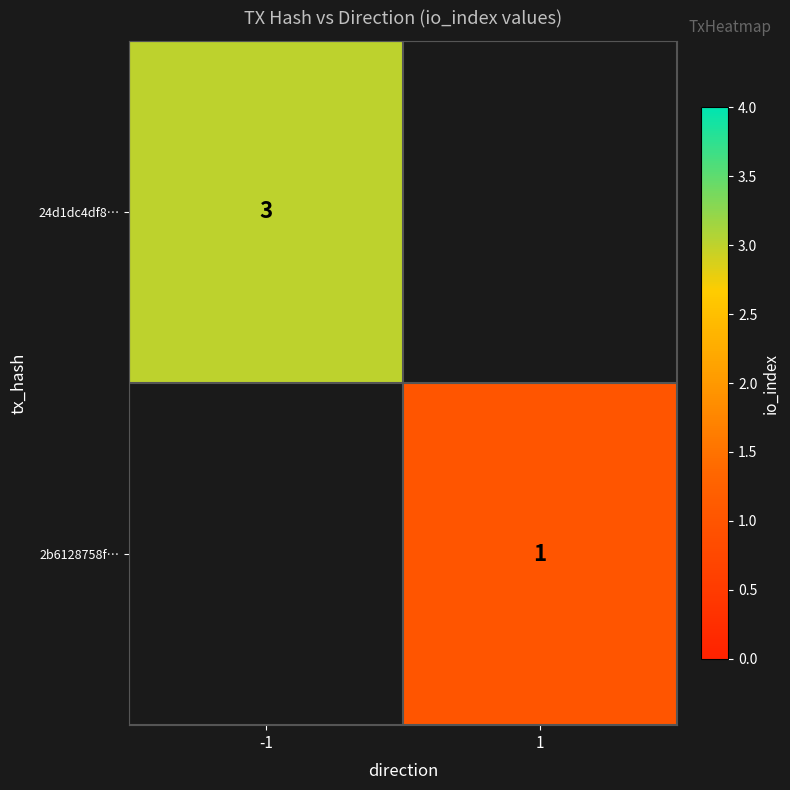

Is the value of 24d1dc4df8… at -1 greater than the value of 2b6128758f… at 1?

Yes